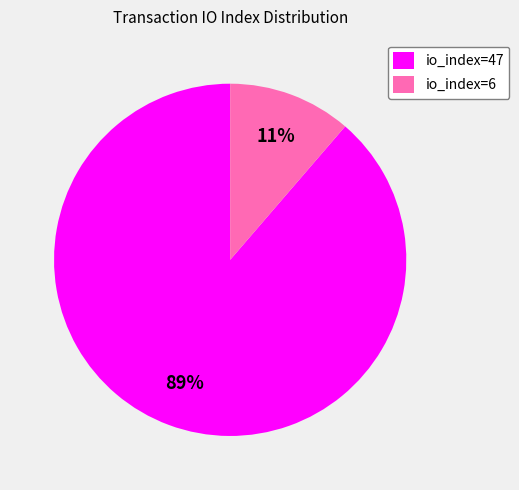

Approximately how many times larger is the value at io_index=6 compared to io_index=47?

0.1